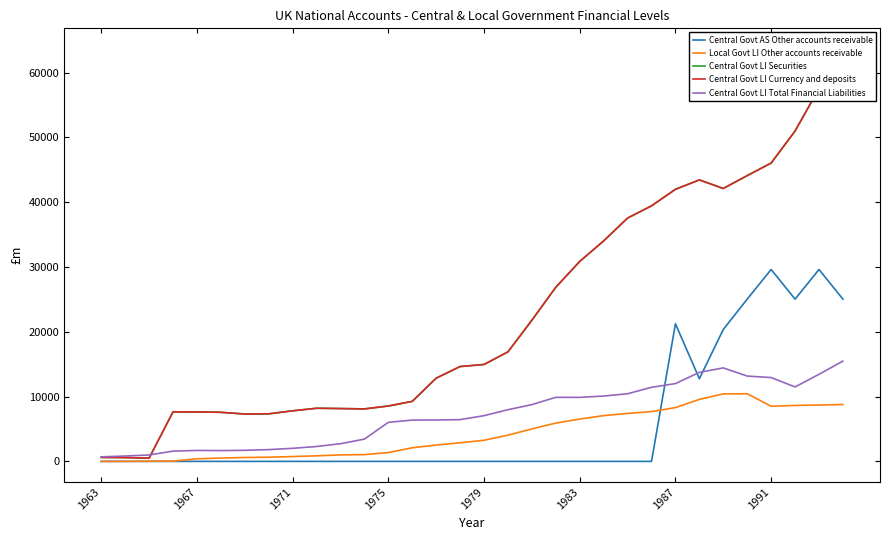

True or false: Central Govt AS Other accounts receivable and Central Govt LI Currency and deposits cross at least once.

False